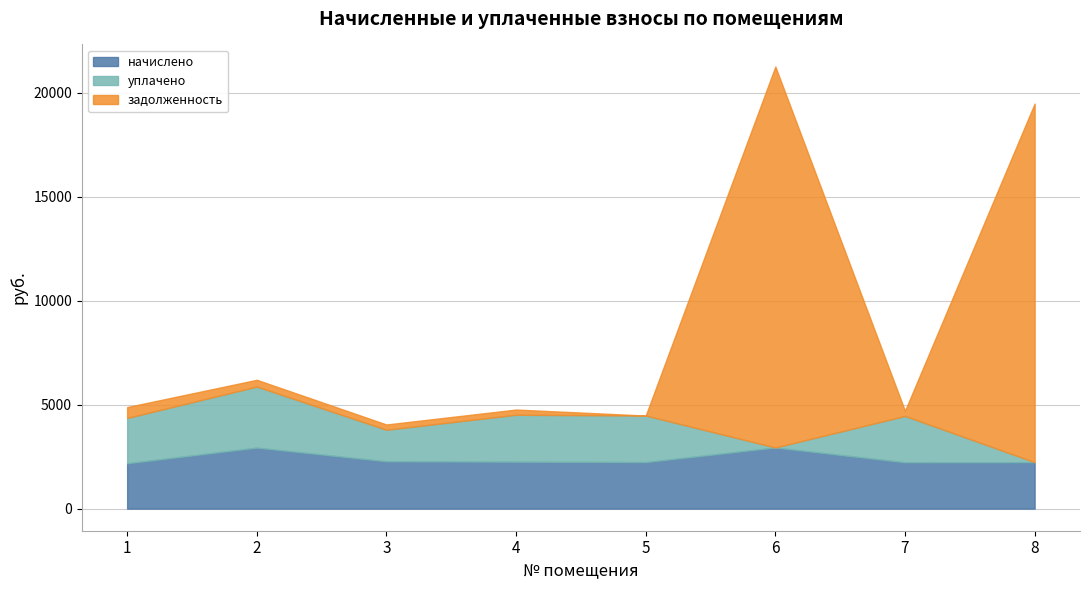

Count the number of categories in the chart.

8